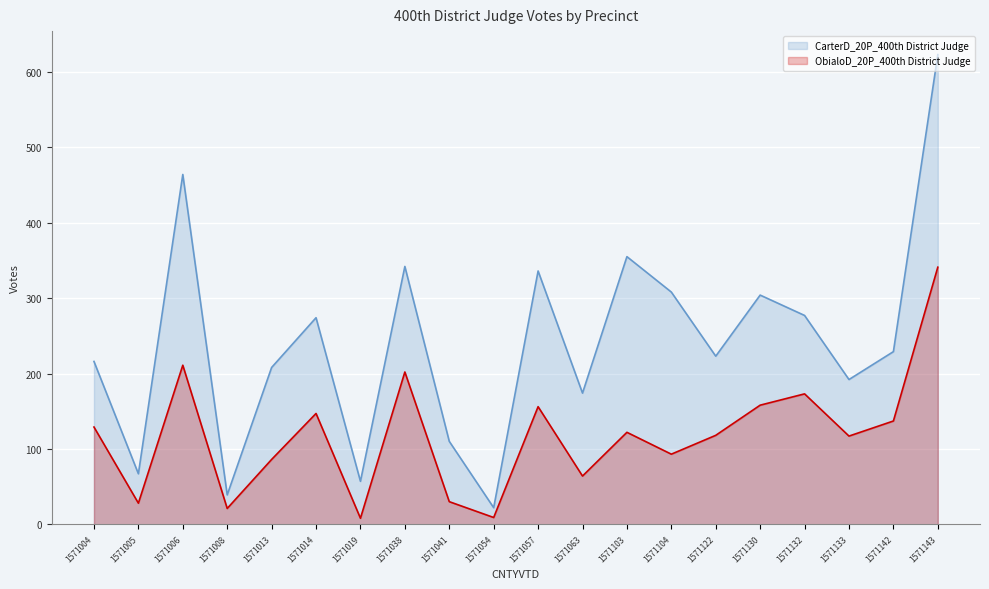

Between 1571006 and 1571142, which series saw the biggest shift?

CarterD_20P_400th District Judge